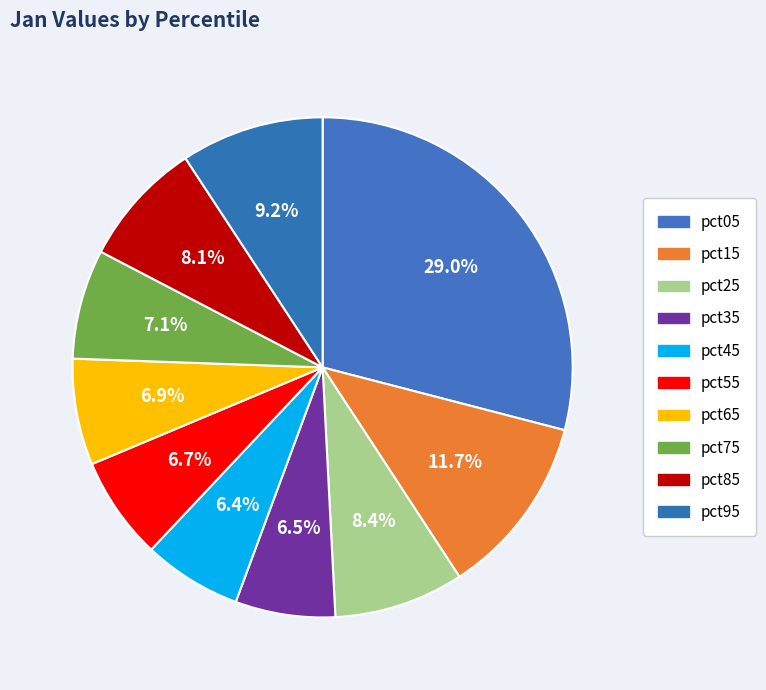

The pct25 slice represents 8% of the pie. True or false?

True